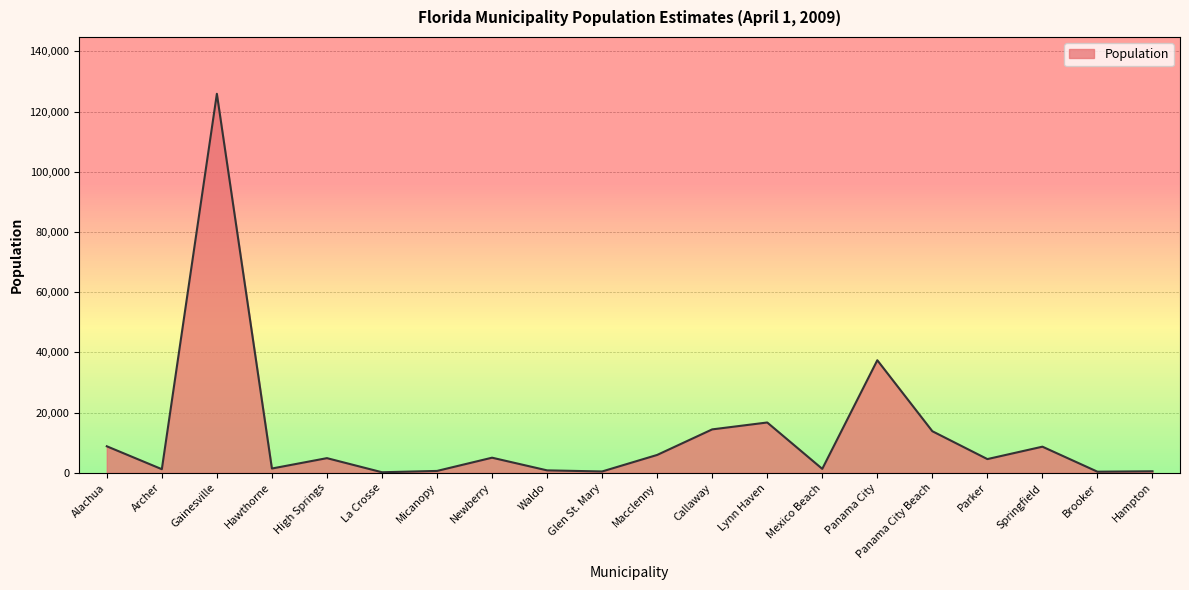

At which category does the chart reach its peak across all series?

Gainesville